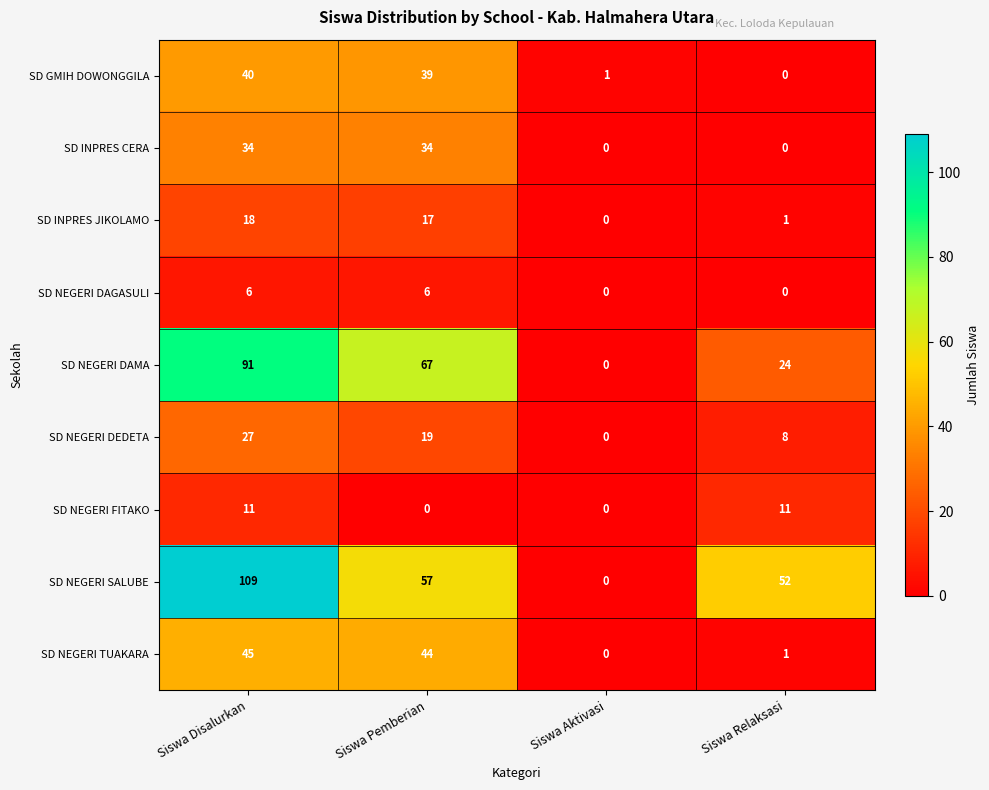

Is it true that SD GMIH DOWONGGILA equals 15 at Siswa Pemberian?

False